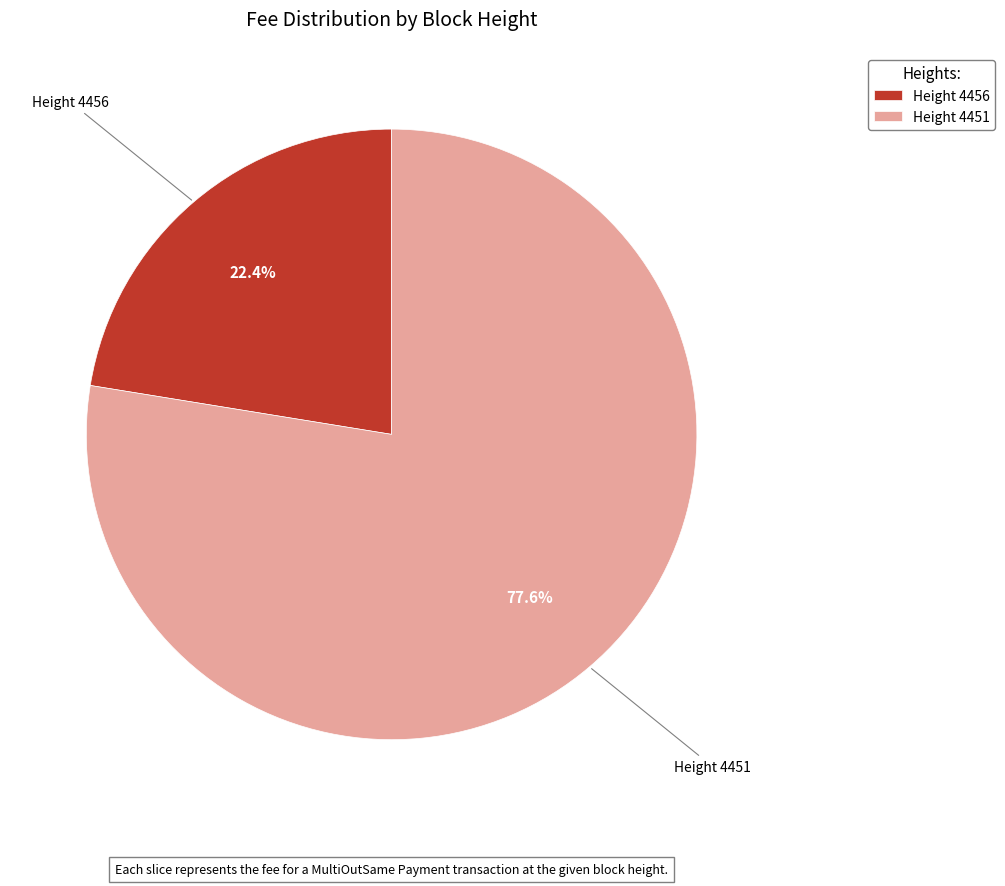

What percentage do Height 4451 and Height 4456 together represent?

100.0%